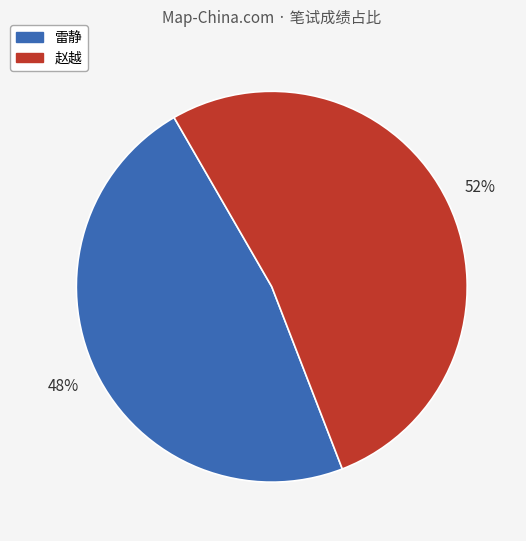

The 雷静 slice represents 48% of the pie. True or false?

True